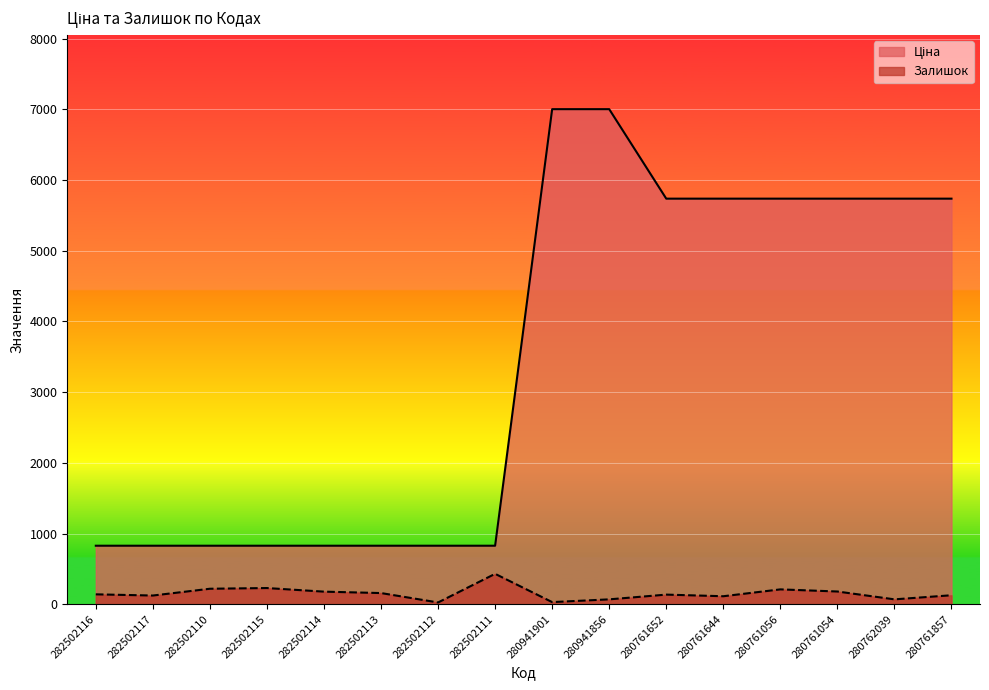

Rank the series by their maximum value, from highest to lowest.

Ціна, Залишок